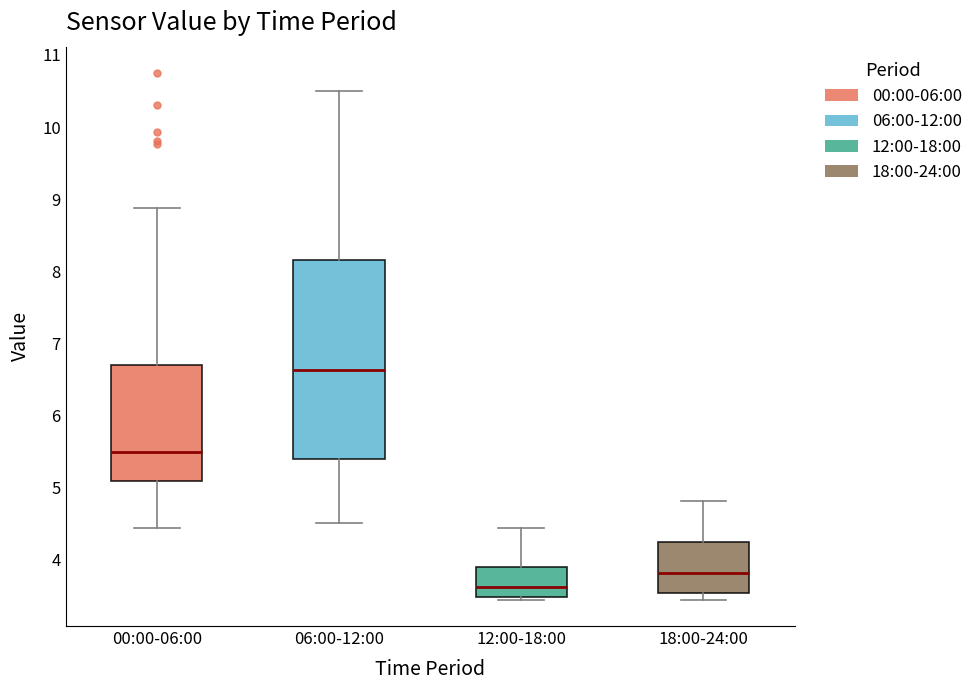

Reading left to right, transcribe this box plot: for each box, give where its median line is, the range the box spans, and where its two whiskers end, as read against the y-axis. The values are not printed on the chart, so give them approximately, as read against the axis.

00:00-06:00: median 5.5, box 5.1 to 6.7, whiskers 4.4 to 8.9
06:00-12:00: median 6.6, box 5.4 to 8.2, whiskers 4.5 to 10.5
12:00-18:00: median 3.6, box 3.5 to 3.9, whiskers 3.4 to 4.4
18:00-24:00: median 3.8, box 3.5 to 4.2, whiskers 3.4 to 4.8